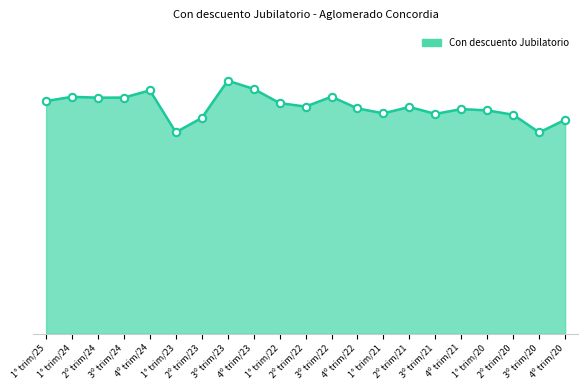

Between 4º trim/20 and 2º trim/23, which is larger?

2º trim/23